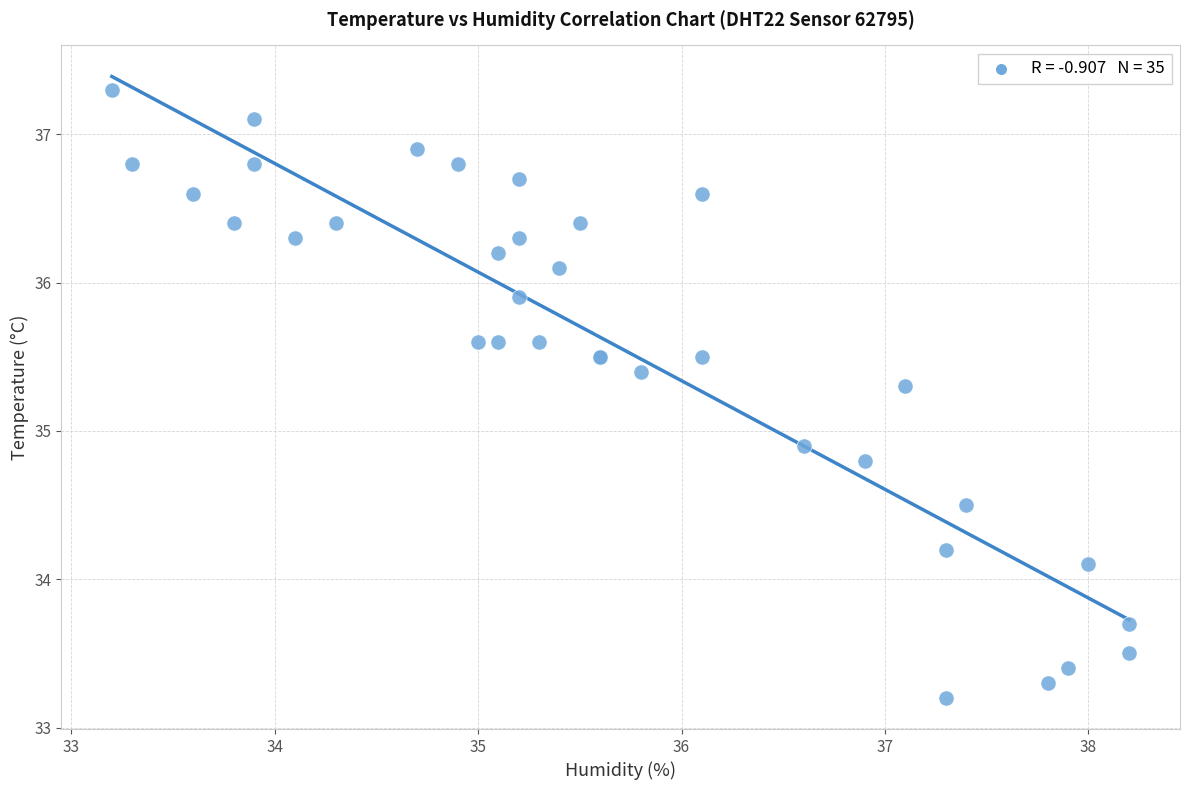

What Y value in the scatter plot is closest to 35?

34.9